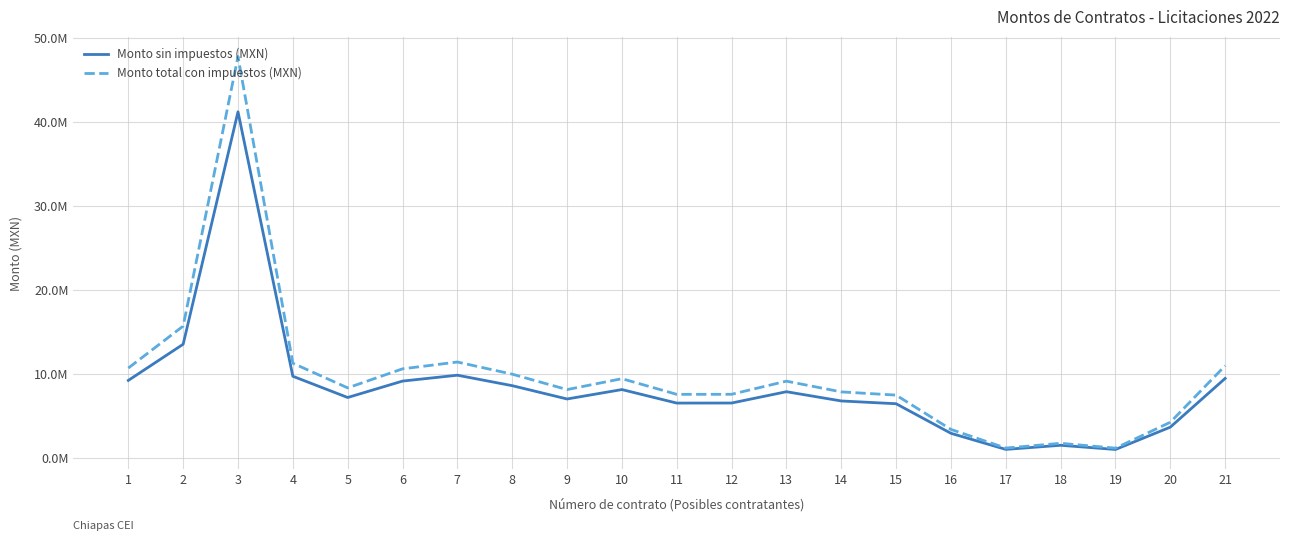

True or false: Monto total con impuestos (MXN) and Monto sin impuestos (MXN) cross at least once.

False